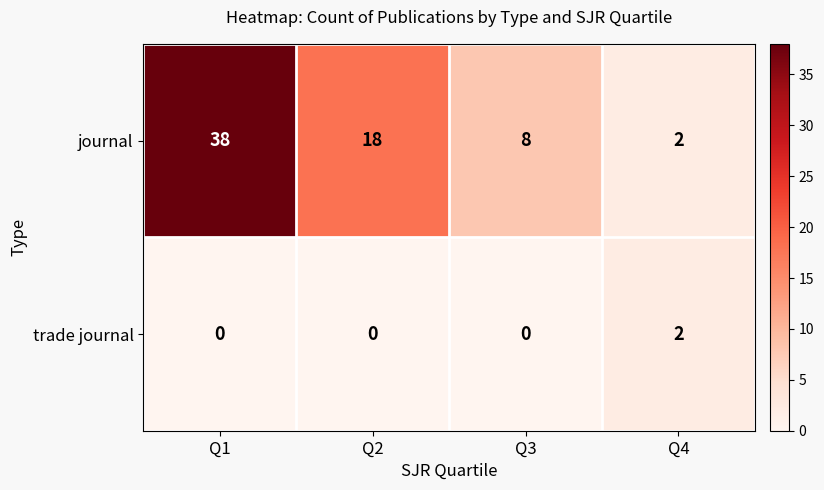

Is the value of journal at Q1 greater than the value of trade journal at Q1?

Yes